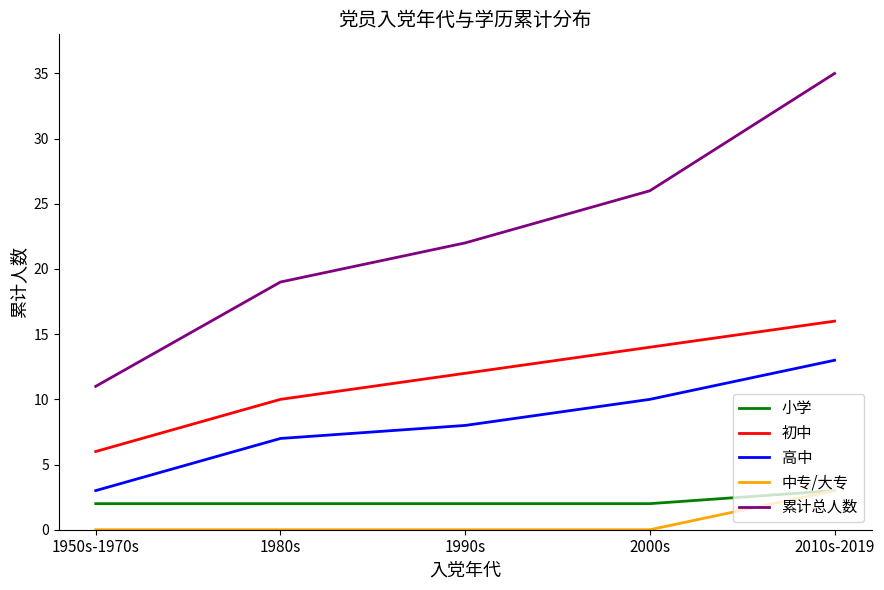

The value of 中专/大专 at 1950s-1970s is 0. True or false?

True